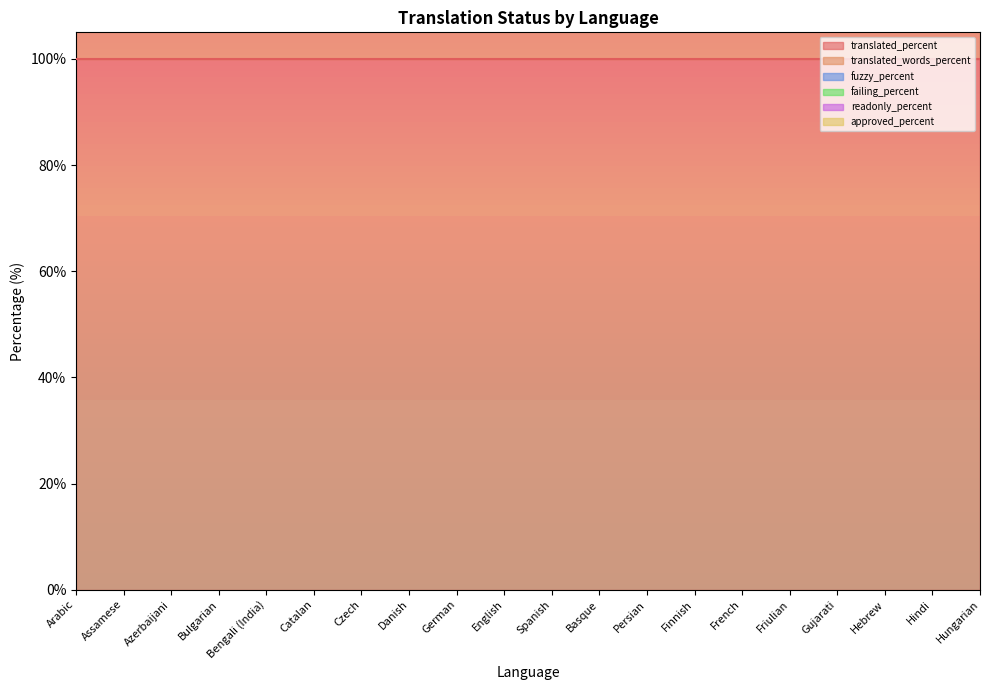

Does the chart display data point markers on the line(s)?

No